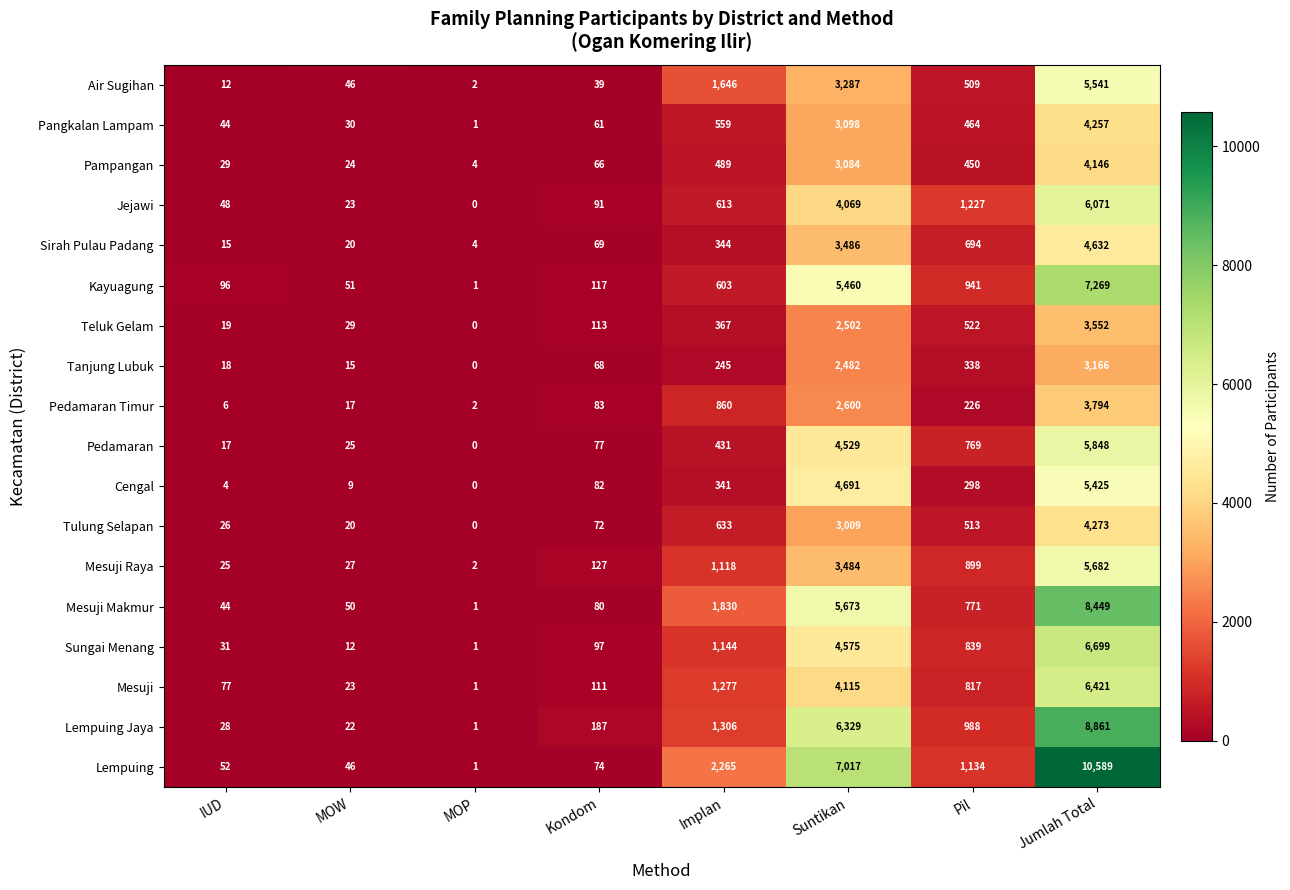

What is the difference between the maximum and minimum values in the Cengal series?

5425